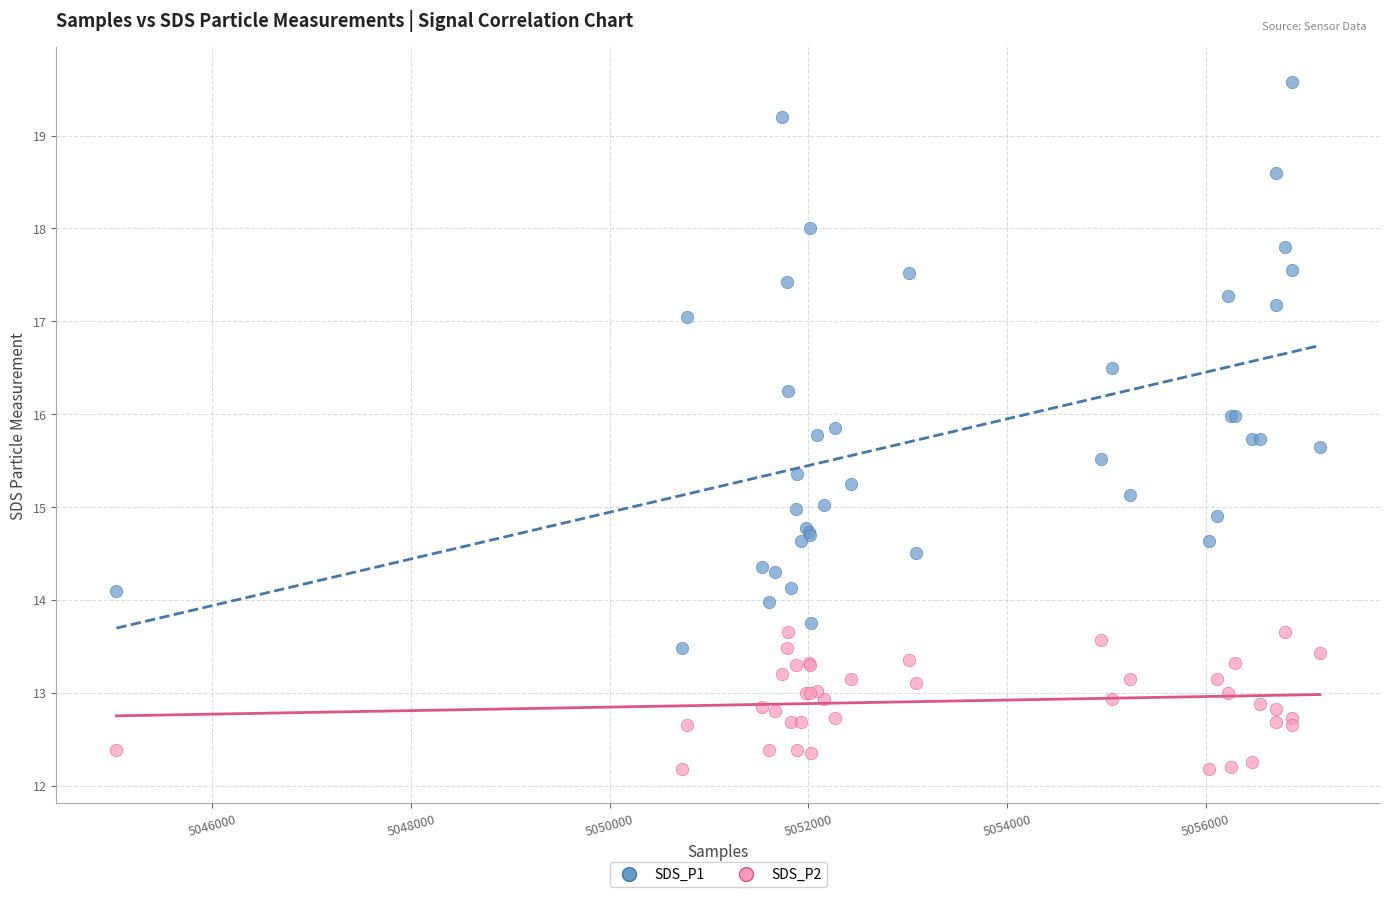

Which series has the largest Y range (max minus min)?

SDS_P1